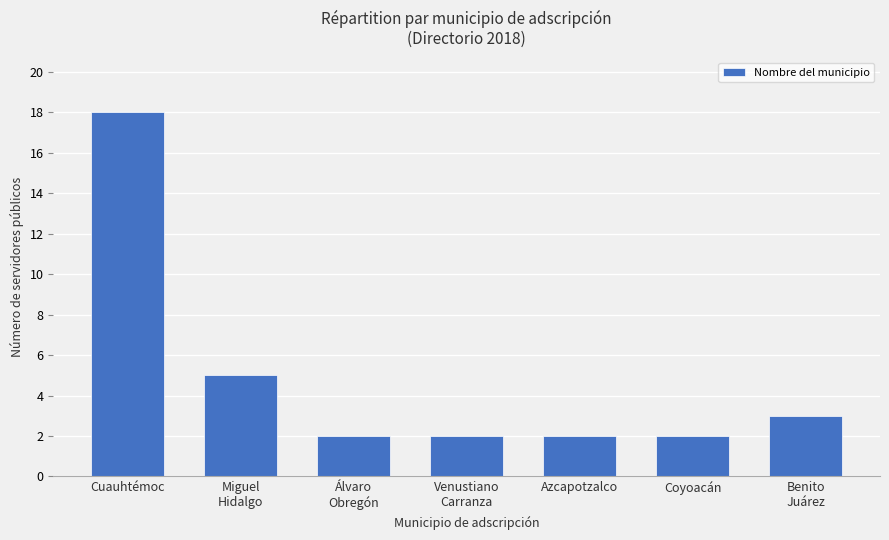

Approximately how many times larger is the value at Azcapotzalco compared to Coyoacán?

1.0